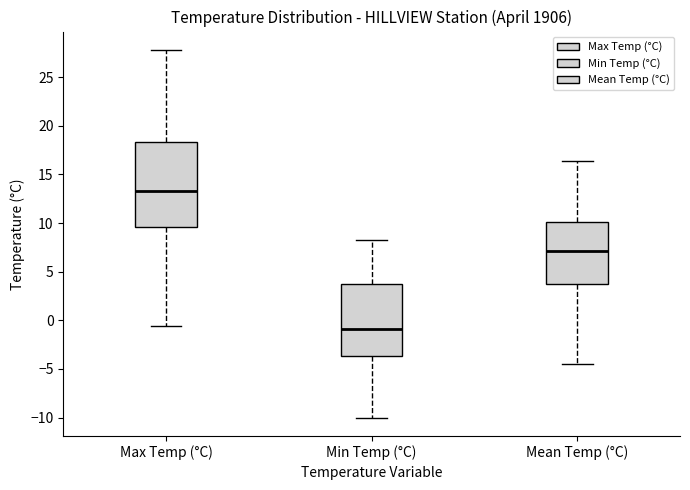

Reading left to right, read every box against the y-axis: the position of its median line, the range the box covers, and the ends of its whiskers. The values are not printed on the chart, so give them approximately, as read against the axis.

Max Temp (°C): median 13.5, box 9.5 to 18.5, whiskers -0.5 to 28.0
Min Temp (°C): median -1.0, box -3.5 to 4.0, whiskers -10.0 to 8.5
Mean Temp (°C): median 7.0, box 4.0 to 10.0, whiskers -4.5 to 16.5